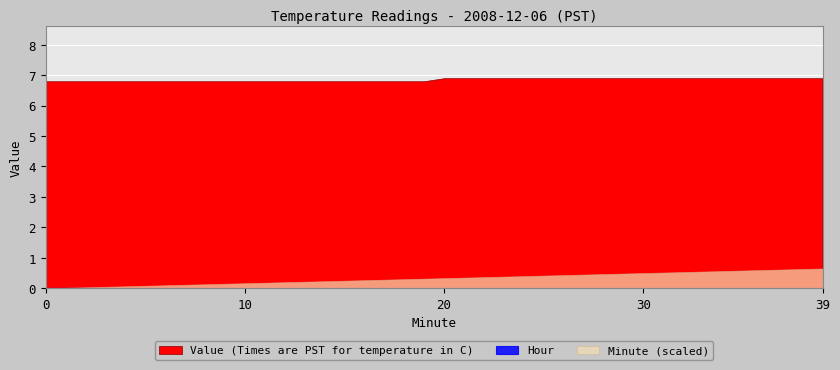

What is the minimum value for Value (Times are PST for temperature in C)?

6.8